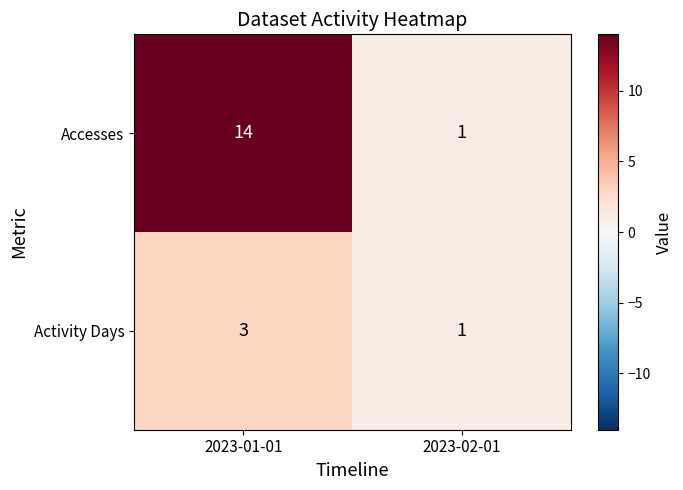

At which label is Accesses closest to 7?

2023-02-01